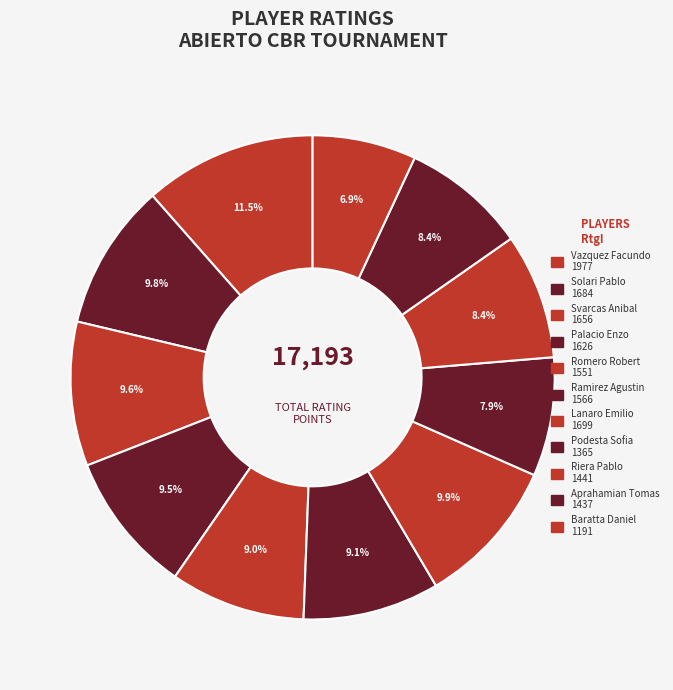

What is the change in value from Romero Robert to Aprahamian Tomas?

-114